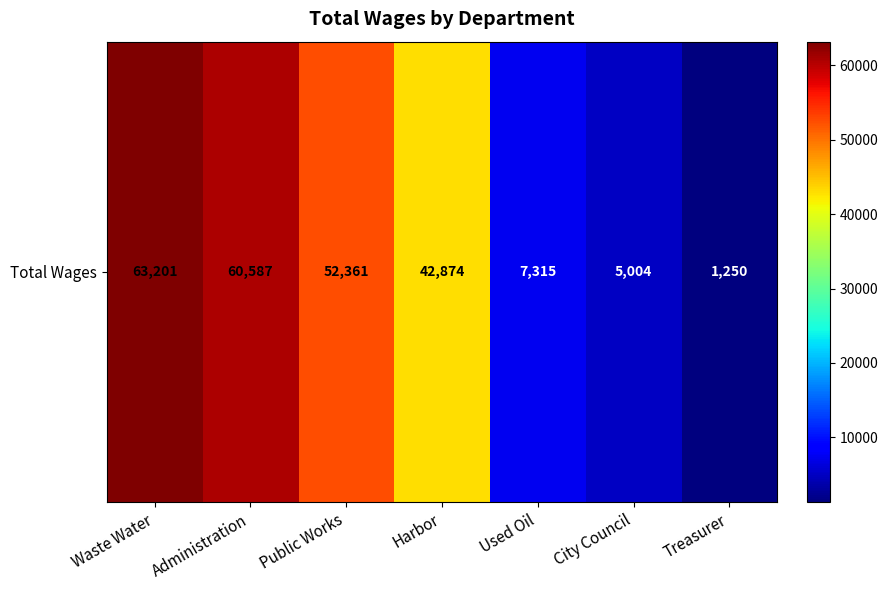

Which has a higher value, City Council or Harbor?

Harbor